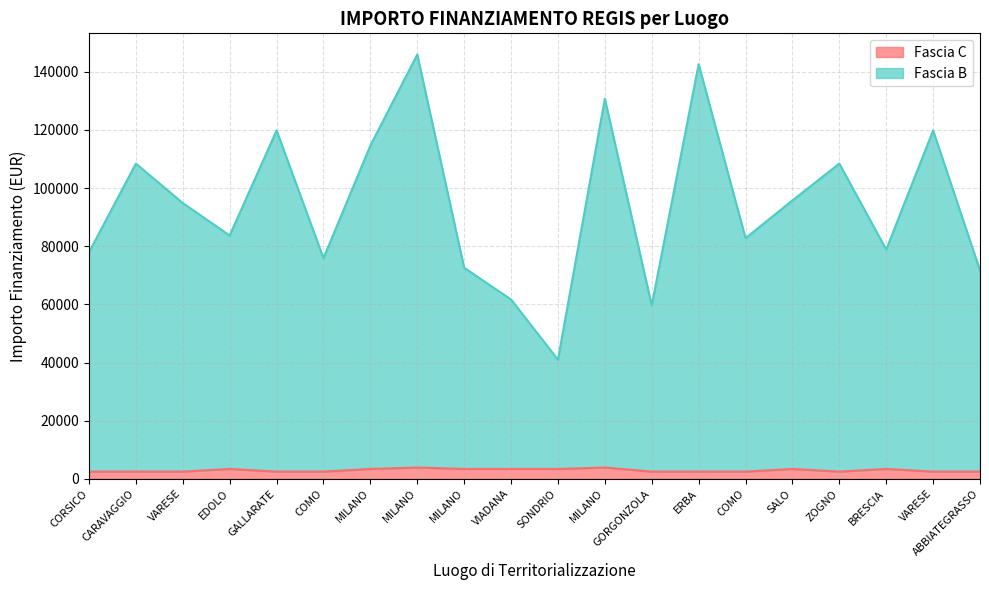

True or false: Fascia C and Fascia B intersect in this chart.

False